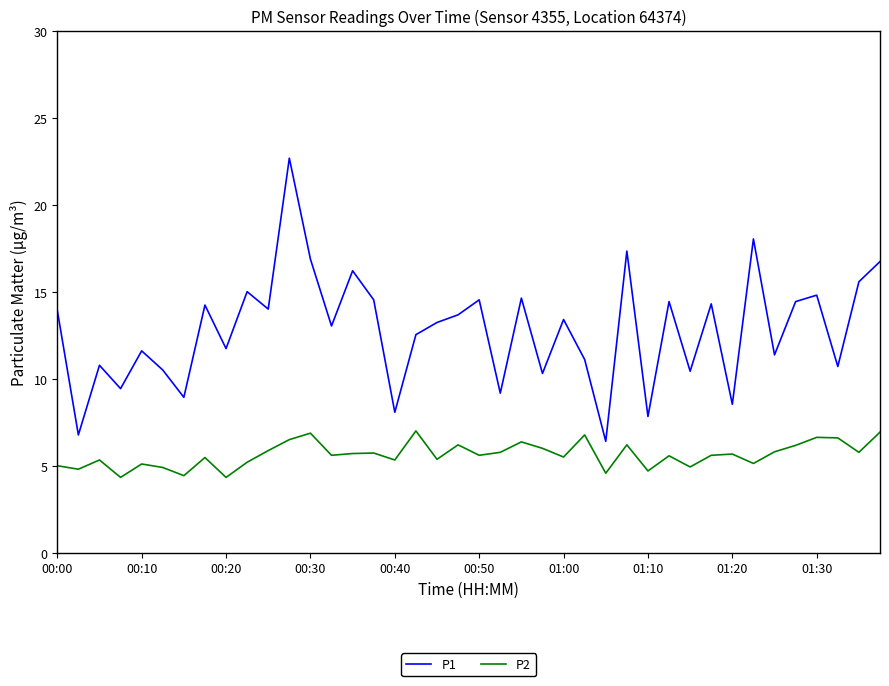

True or false: P1 and P2 intersect in this chart.

False